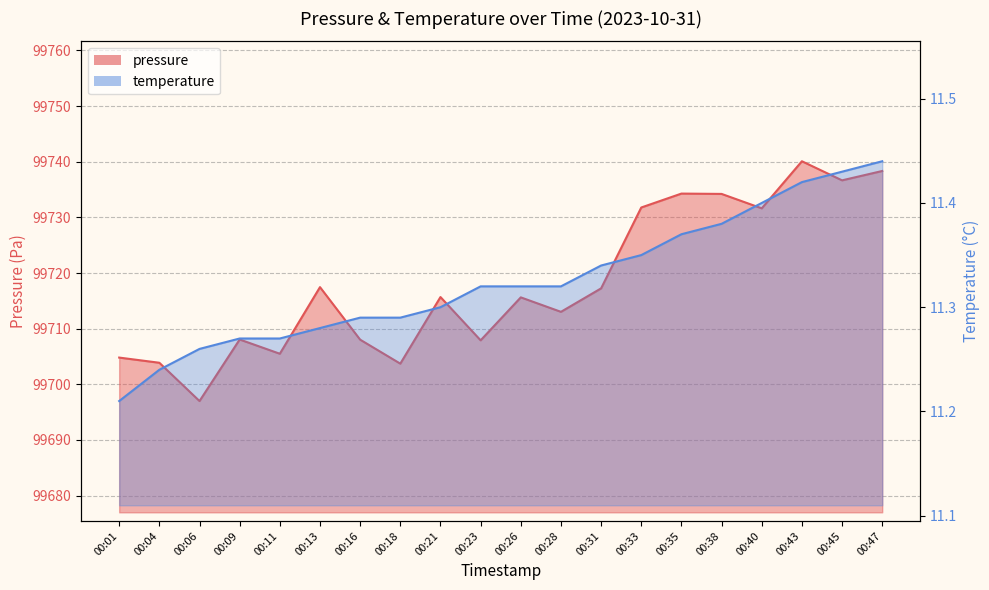

The value of temperature at 00:23 is 4.9. True or false?

False